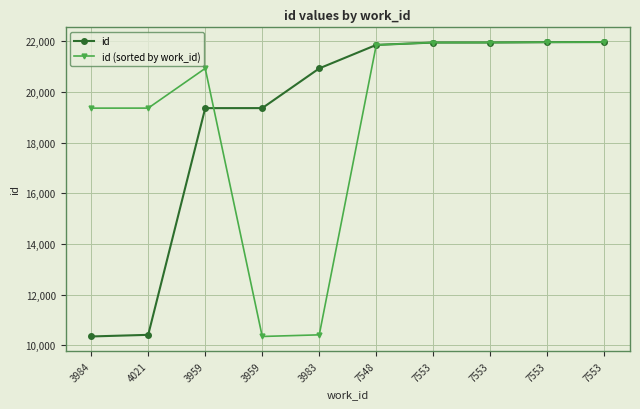

What is the value of the id (sorted by work_id) point at the 2nd from the left?

19358